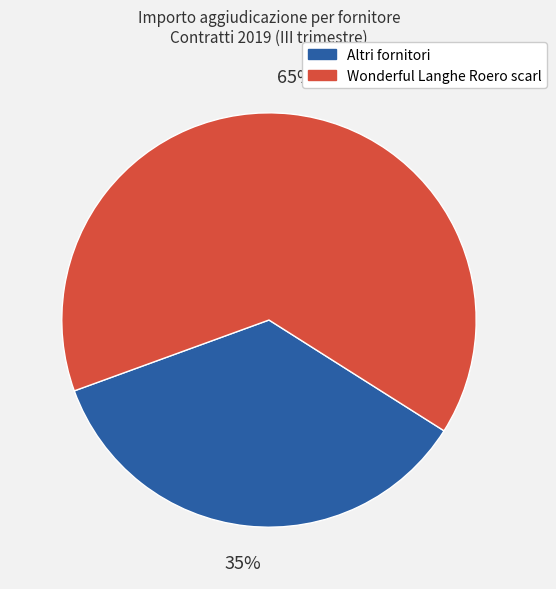

Does any single category account for the majority?

Yes